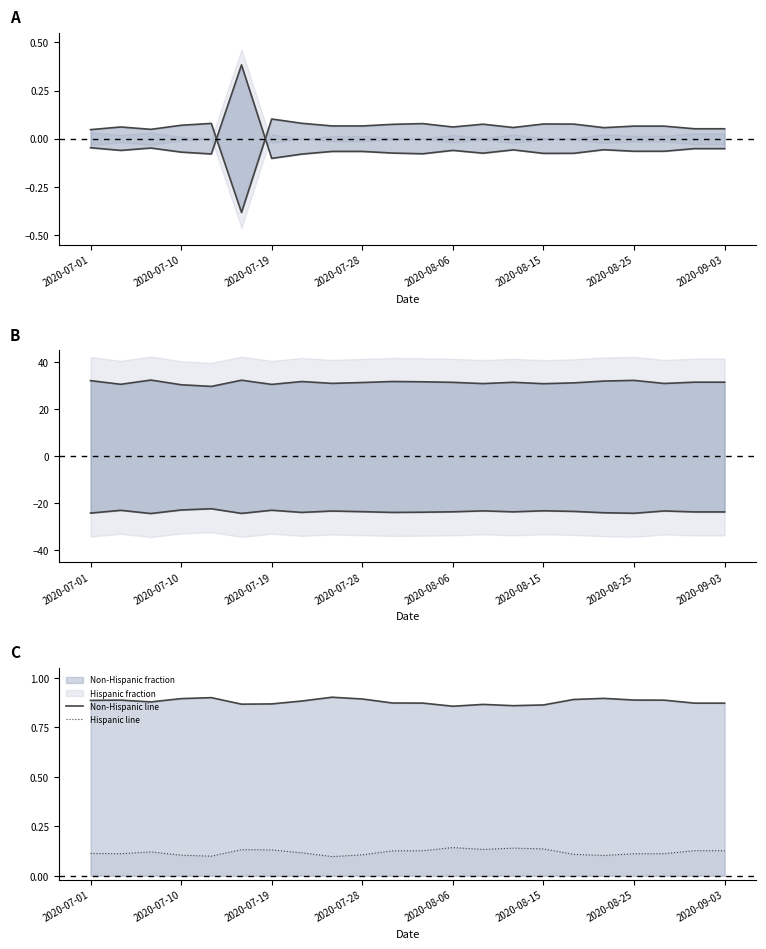

How many lines are shown in the chart?

6